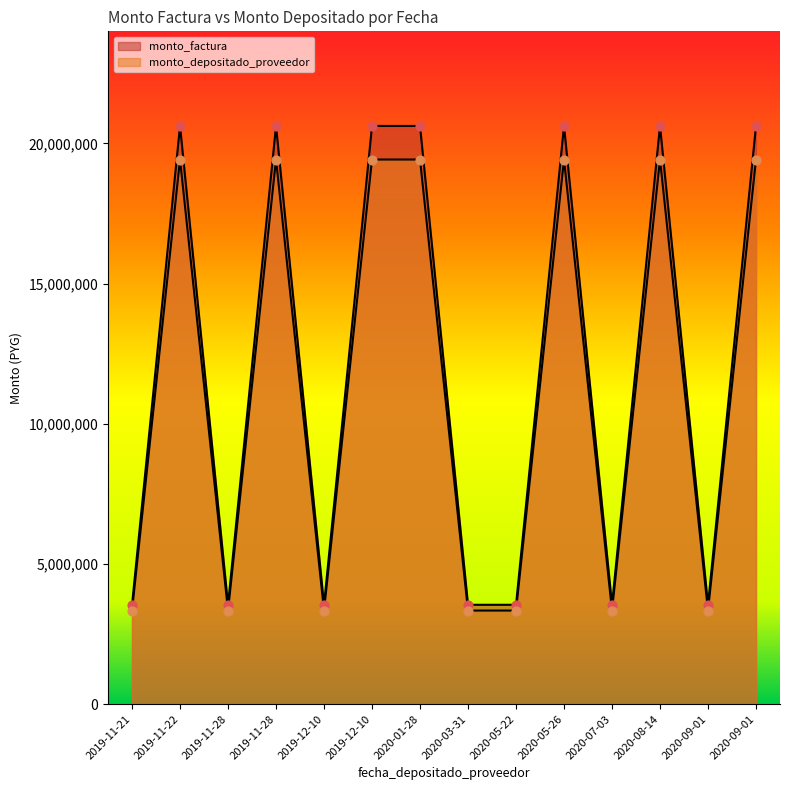

Which series has the largest total across all categories?

monto_factura